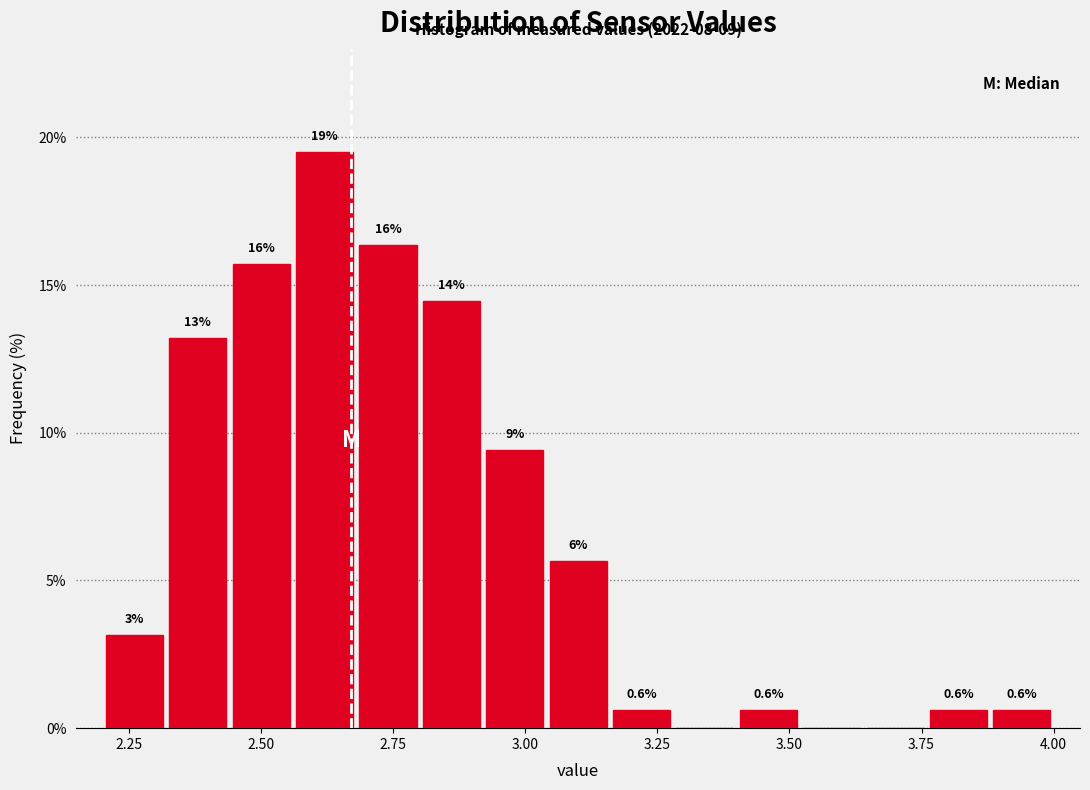

Read against the x-axis, roughly where is the centre of the tallest bar?

2.60